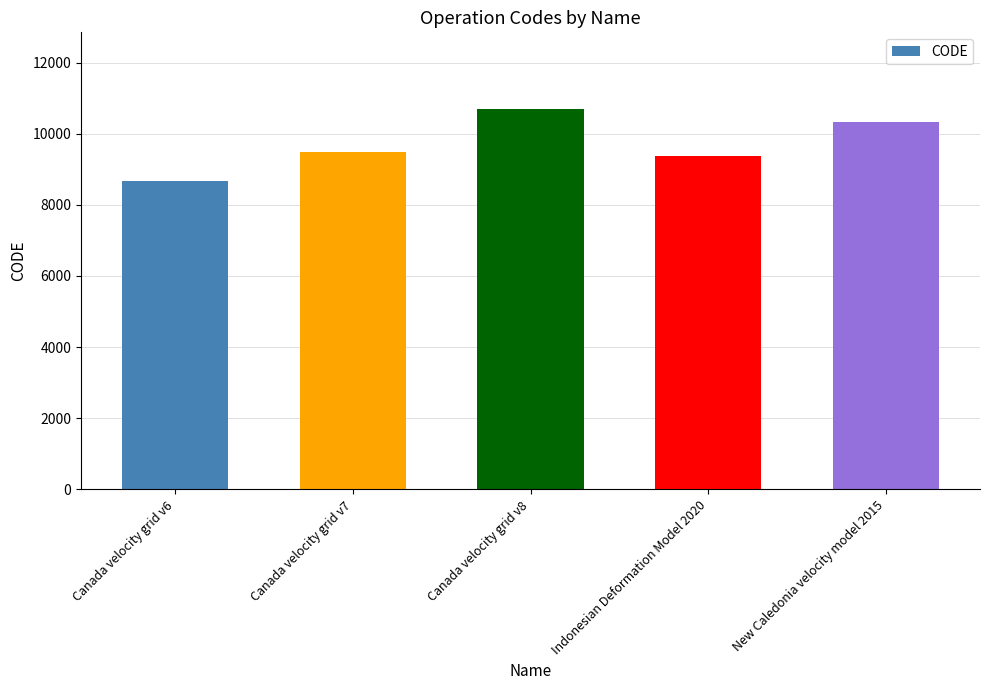

Between New Caledonia velocity model 2015 and Canada velocity grid v6, which is larger?

New Caledonia velocity model 2015